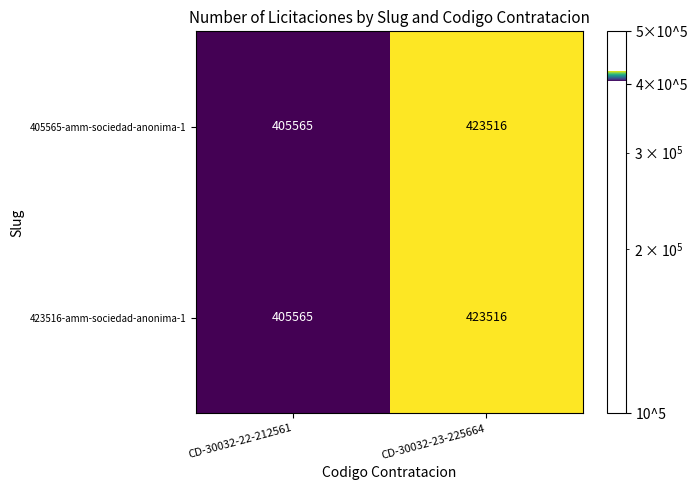

What is the total value across all series at CD-30032-23-225664?

847032